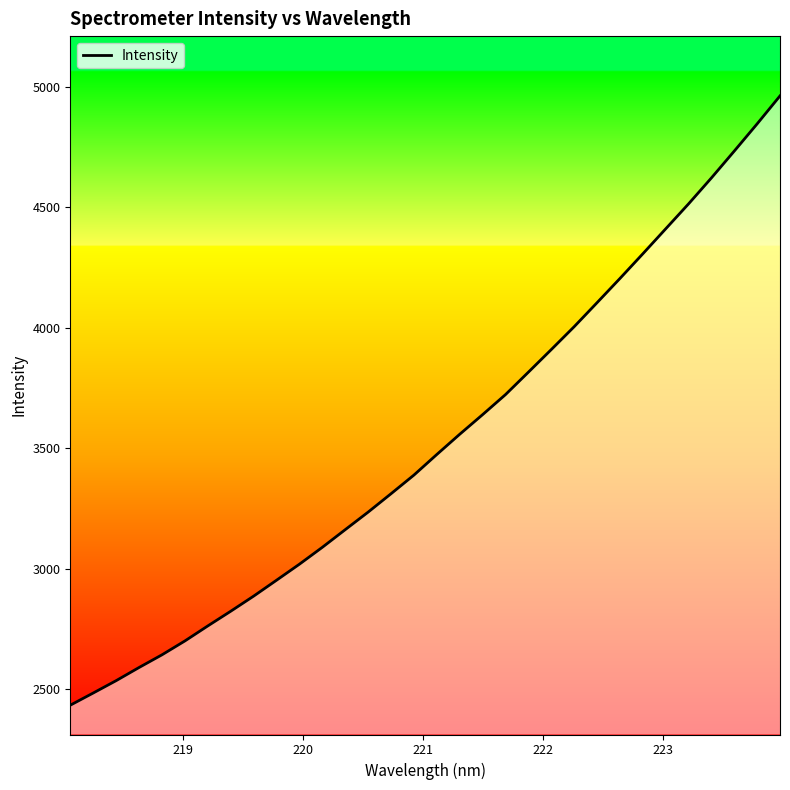

What is the smallest value displayed?

2433.1